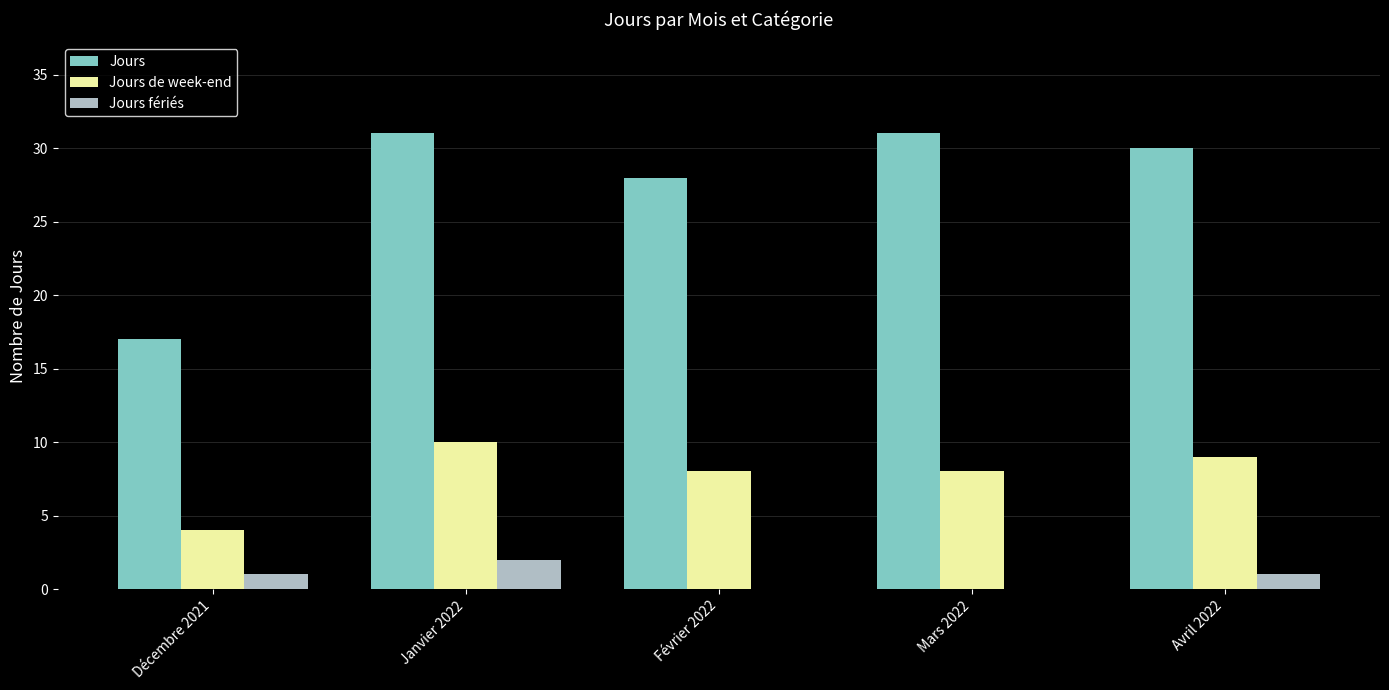

What are all the series names shown in the legend?

Jours, Jours de week-end, Jours fériés